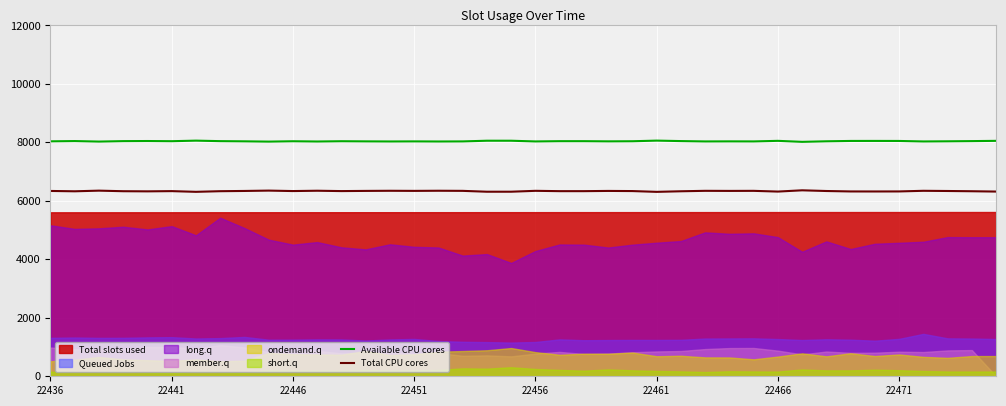

What is the maximum value for Available CPU cores?

8060.6